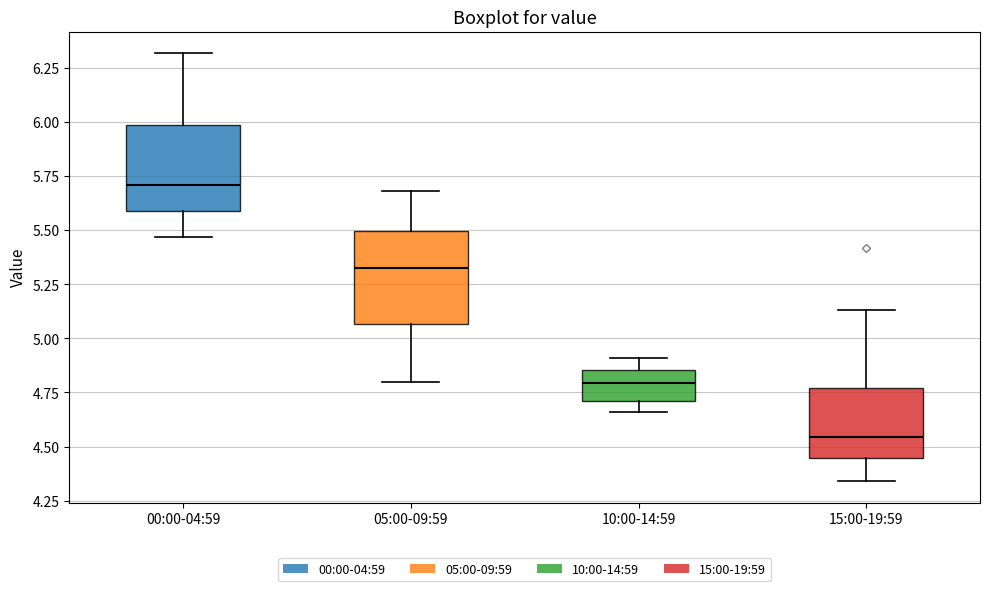

Which box has the lowest median line?

15:00-19:59